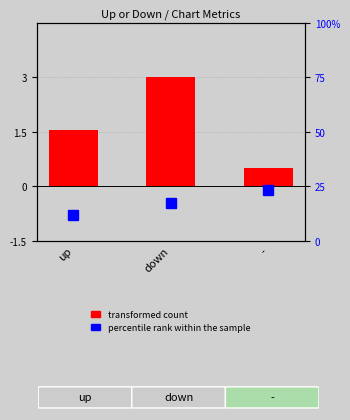

What is the sum of all values?

5.0